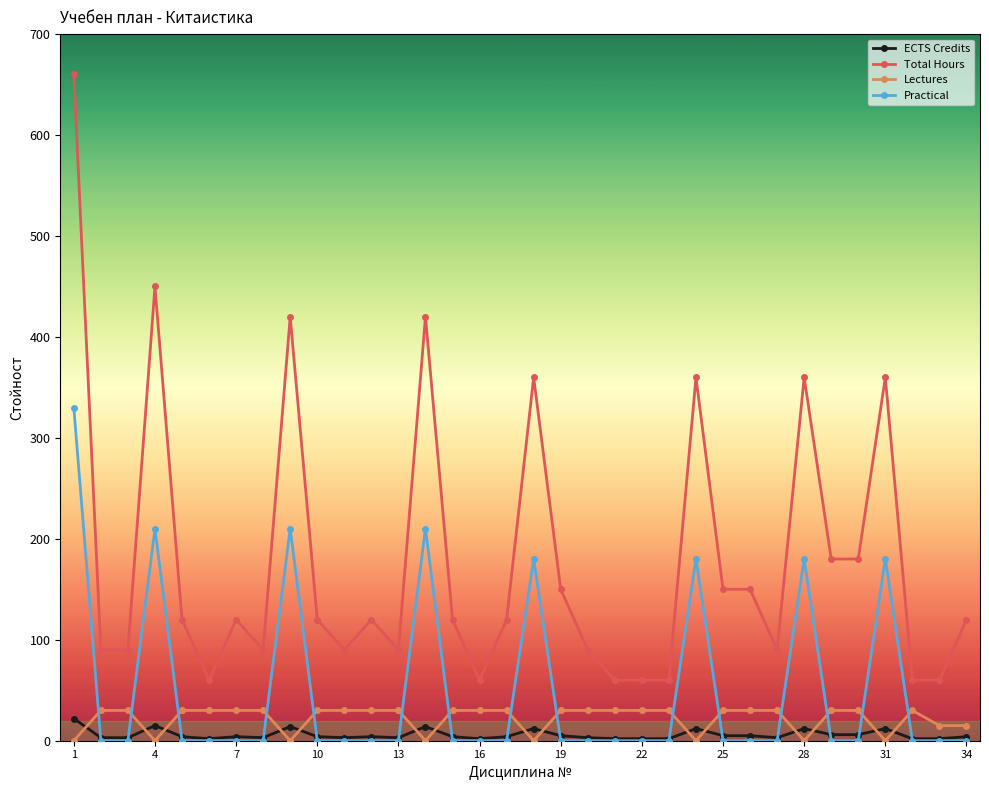

What is the greatest value displayed?

660